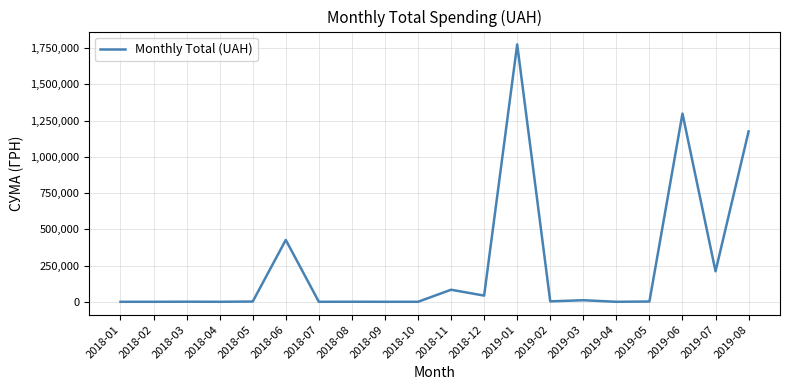

What is the maximum value shown in the chart?

1775152.5